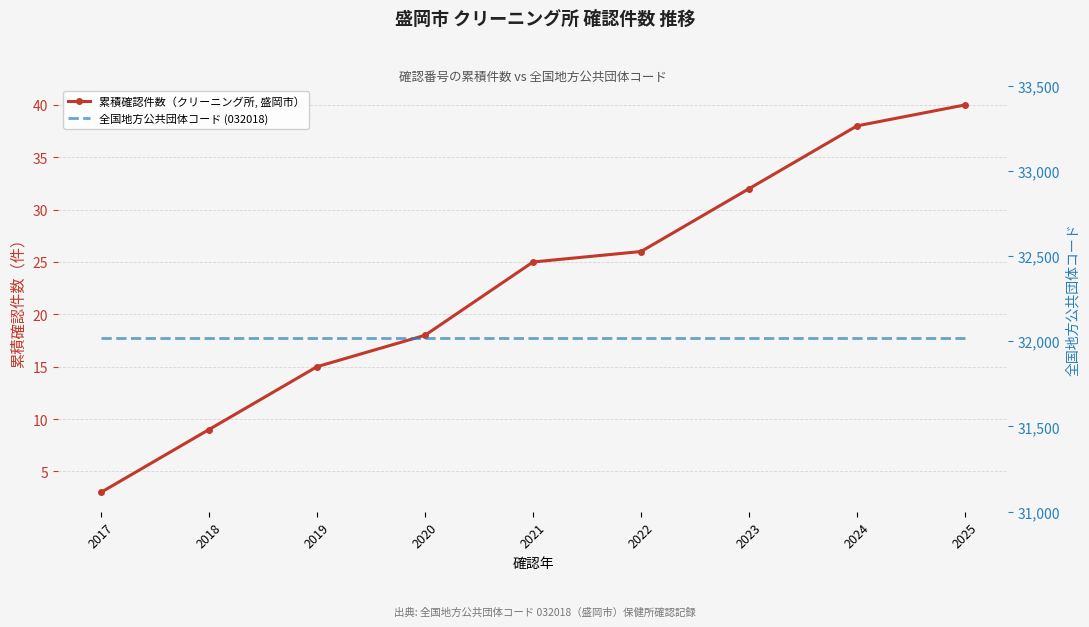

True or false: 全国地方公共団体コード (032018) has more than 2 interior local peaks.

False